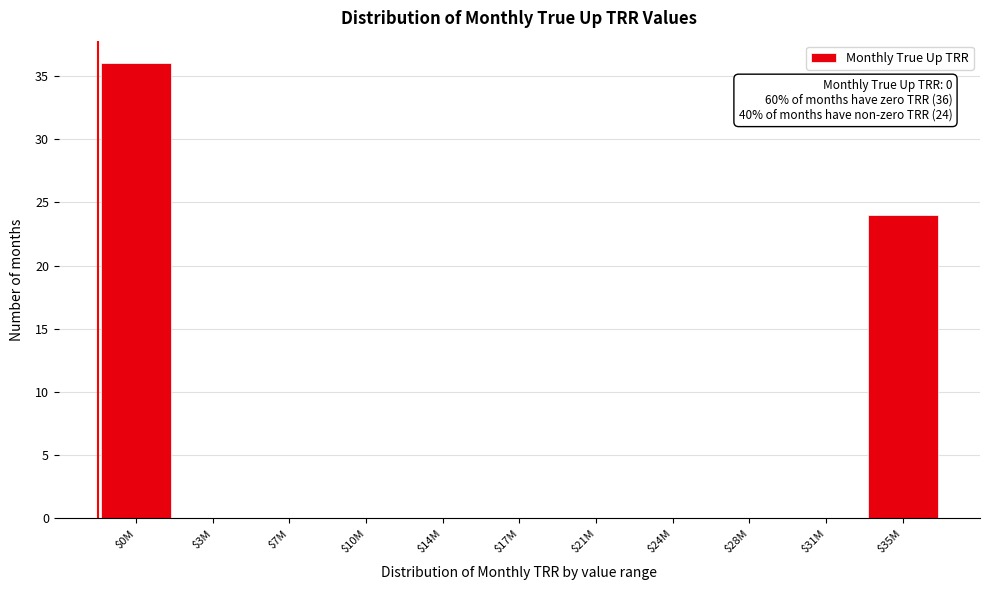

What is the approximate value at $35M?

24